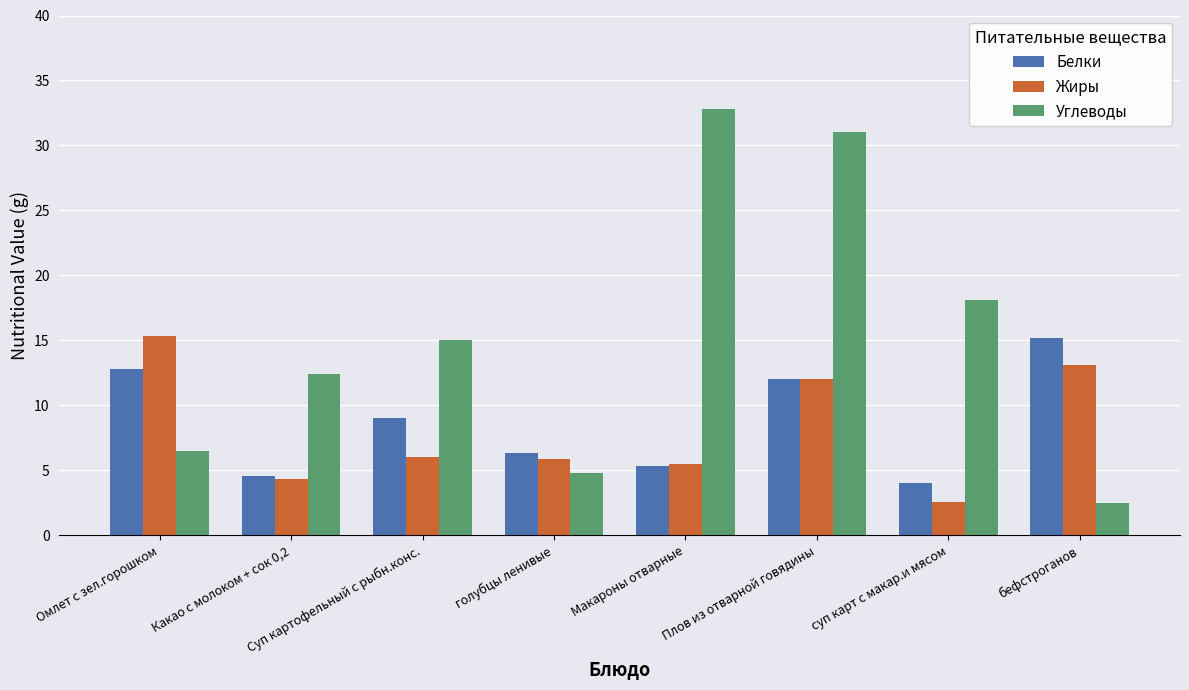

What is the spread (max minus min) of values at Макароны отварные?

27.5